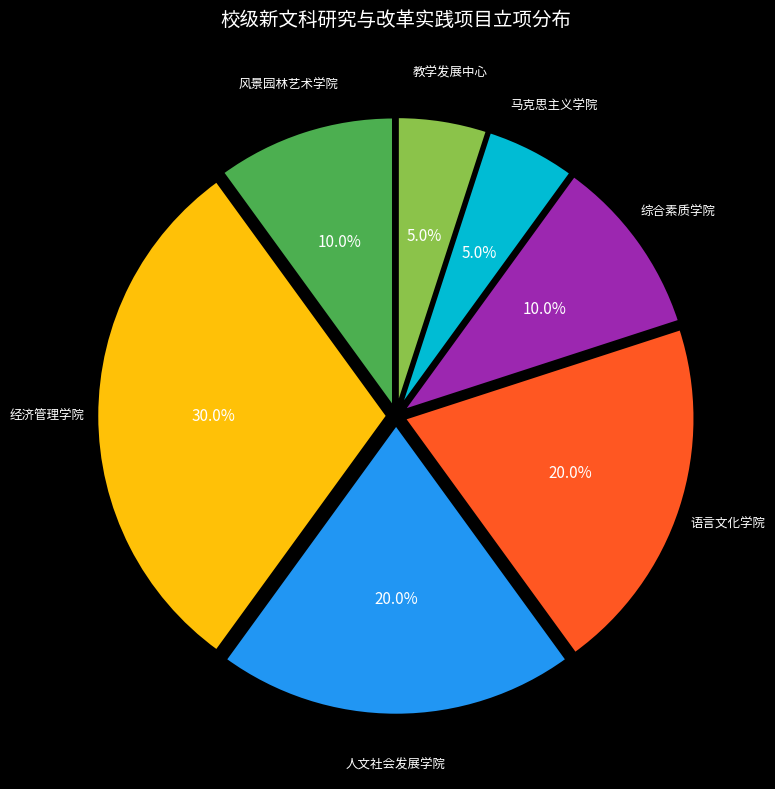

Does any single category account for the majority?

No